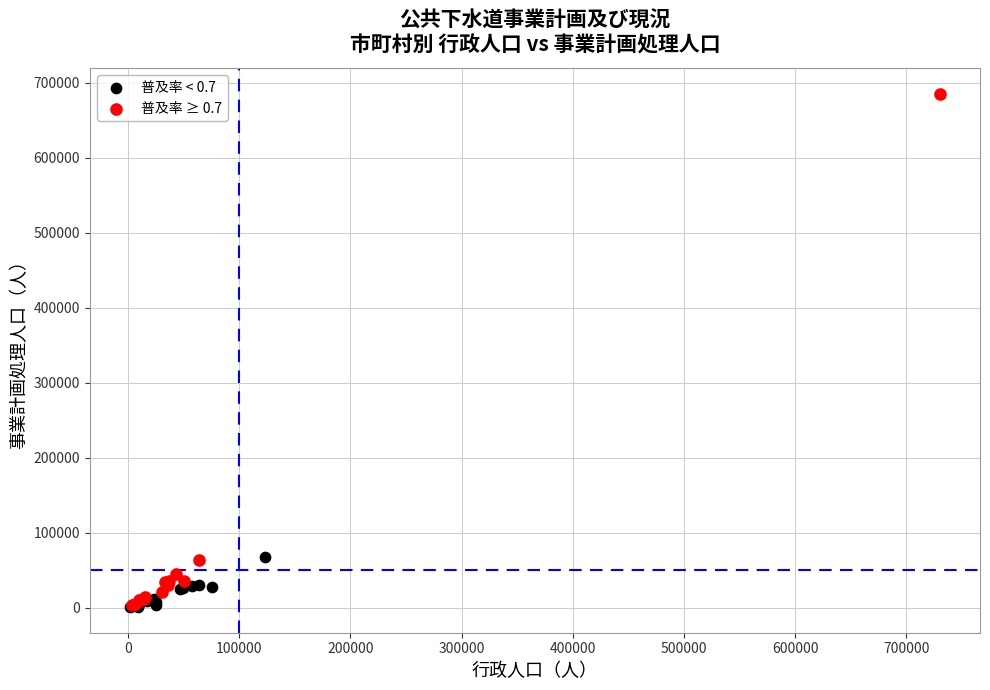

Which series contains the highest Y value?

普及率 ≥ 0.7